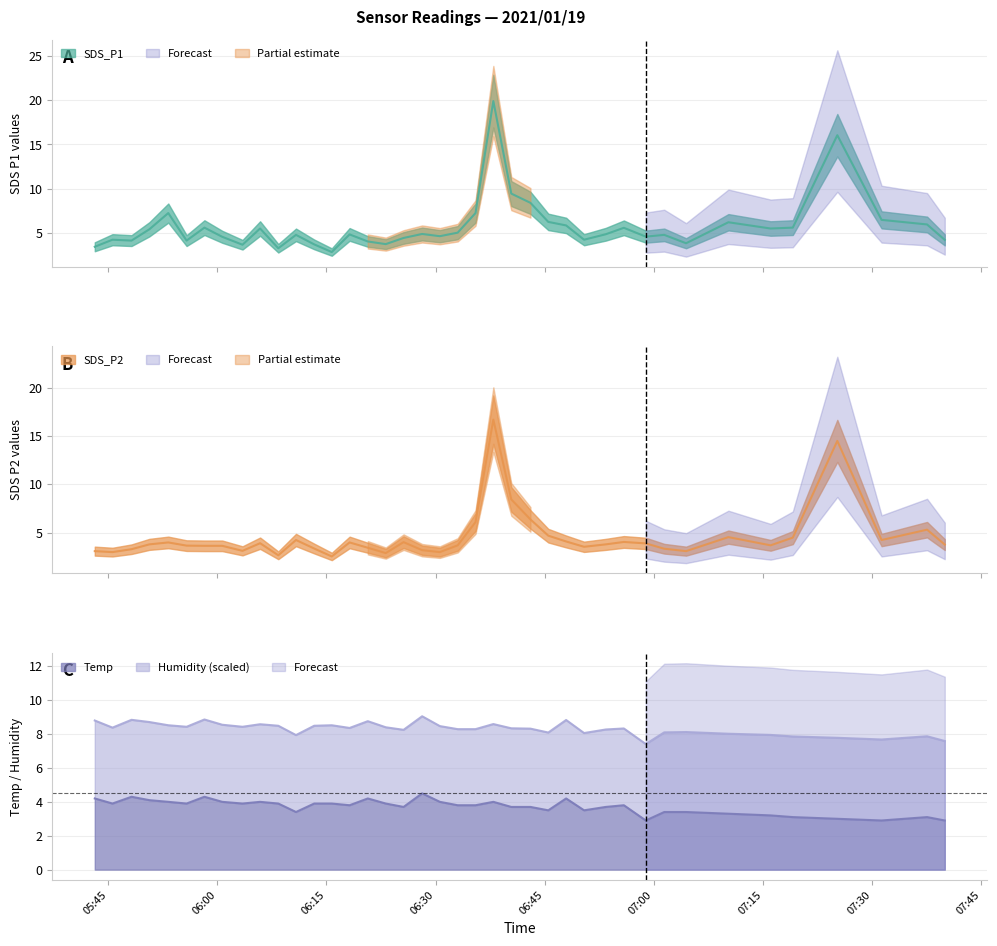

What is the highest value of the Temp series?

4.5